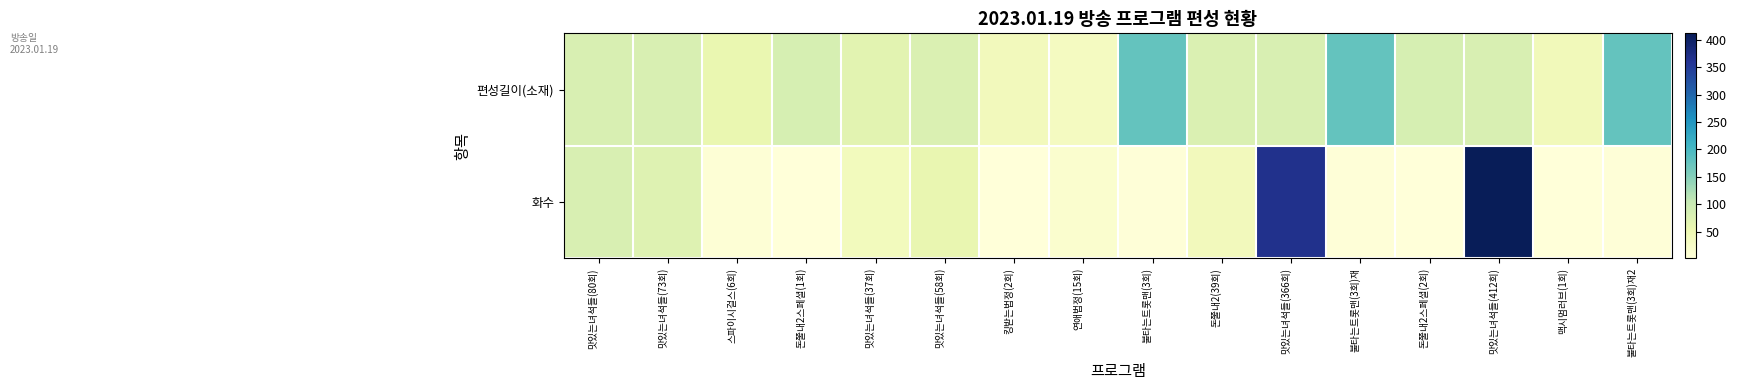

Reading left to right, transcribe all the data shown in this chart.

편성길이(소재): 맛있는녀석들(80회)=80	맛있는녀석들(73회)=80	스파이시걸스(6회)=57	돈쭐내2스페셜(1회)=84	맛있는녀석들(37회)=68	맛있는녀석들(58회)=77	킹받는법정(2회)=38	연애법정(15회)=33	불타는트롯맨(3회)=177	돈쭐내2(39회)=78	맛있는녀석들(366회)=81	불타는트롯맨(3회)재=177	돈쭐내2스페셜(2회)=83	맛있는녀석들(412회)=80	맥시멈러브(1회)=40	불타는트롯맨(3회)재2=177
화수: 맛있는녀석들(80회)=80	맛있는녀석들(73회)=73	스파이시걸스(6회)=6	돈쭐내2스페셜(1회)=1	맛있는녀석들(37회)=37	맛있는녀석들(58회)=58	킹받는법정(2회)=2	연애법정(15회)=15	불타는트롯맨(3회)=3	돈쭐내2(39회)=39	맛있는녀석들(366회)=366	불타는트롯맨(3회)재=3	돈쭐내2스페셜(2회)=2	맛있는녀석들(412회)=412	맥시멈러브(1회)=1	불타는트롯맨(3회)재2=3